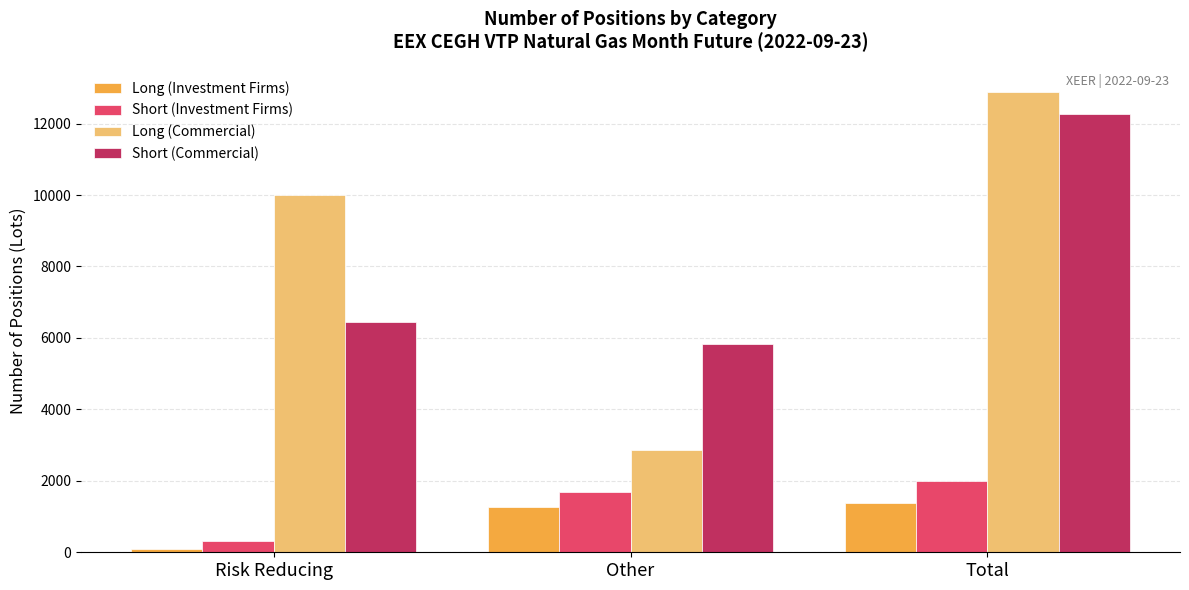

How many bars are there in total?

12